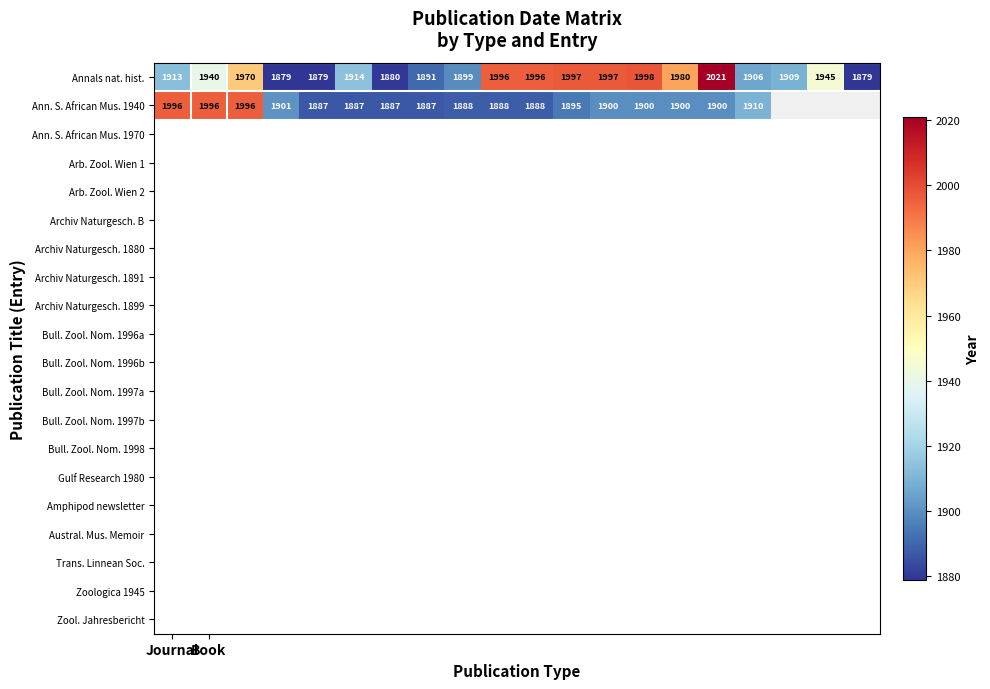

What is the maximum value for Annals nat. hist.?

2021